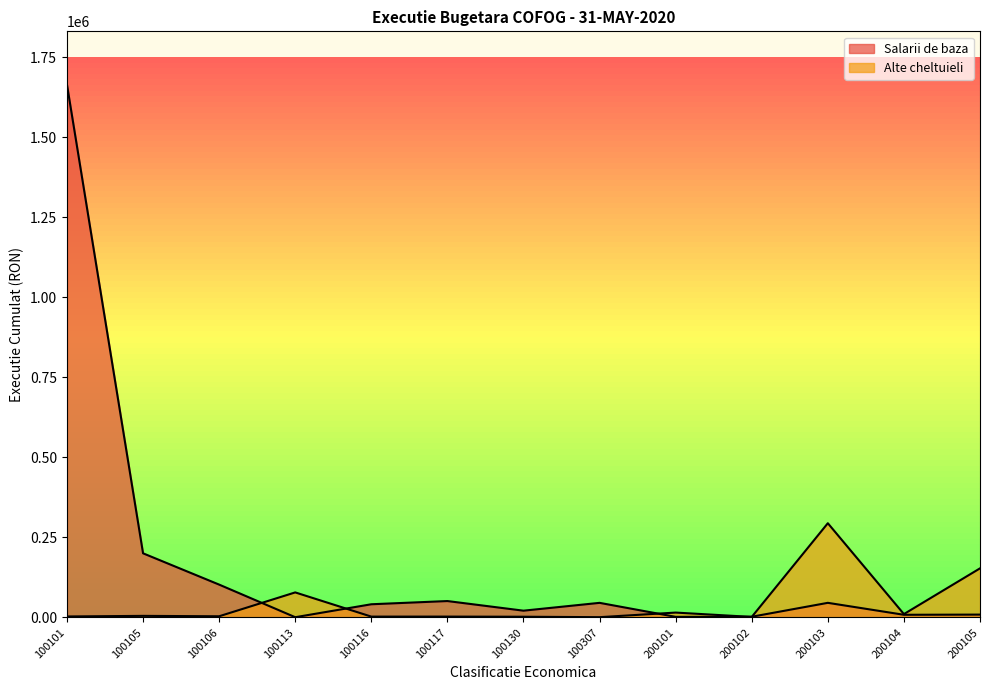

What value does the Salarii de baza series have at 200104?

8446.0